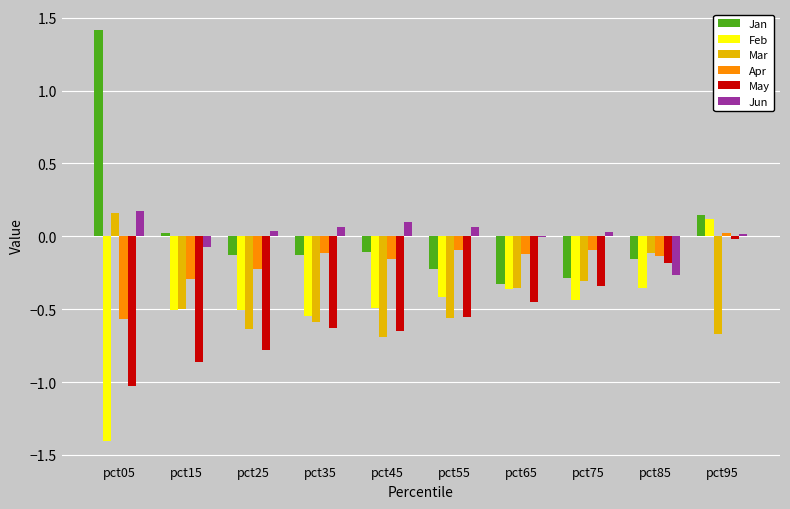

How many values in the Jan series exceed 0?

3